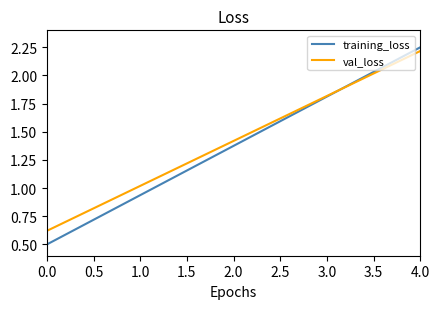

At how many categories does at least one series exceed 1?

4